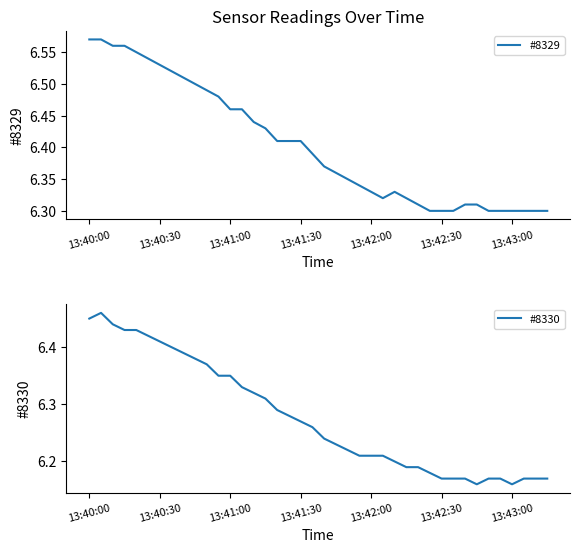

True or false: #8330 and #8329 cross at least once.

False